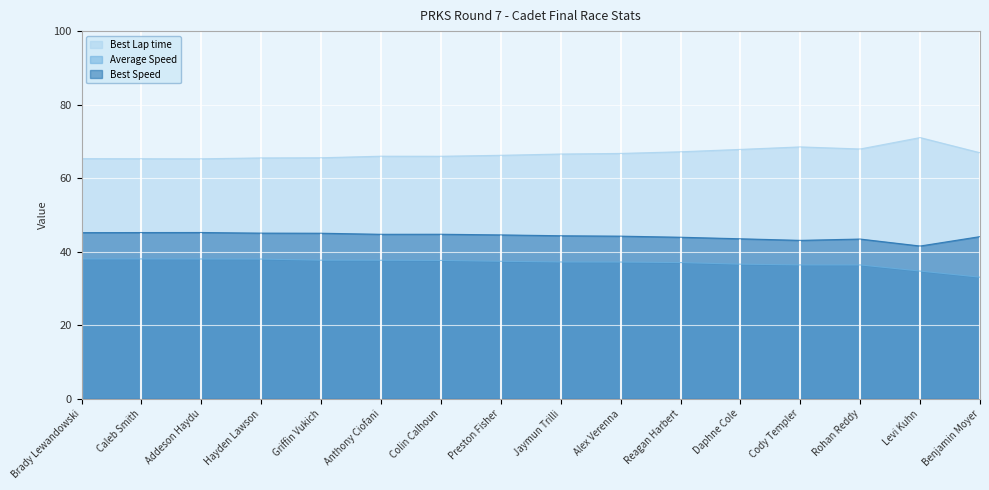

Reading left to right, extract all data points from this chart.

Best Lap time: 65.3	65.3	65.3	65.5	65.6	66.0	66.0	66.2	66.6	66.7	67.2	67.8	68.5	67.9	71.0	66.9
Average Speed: 38.0	38.0	38.0	38.0	37.7	37.7	37.6	37.4	37.2	37.2	37.0	36.6	36.4	36.4	34.7	33.1
Best Speed: 45.2	45.2	45.2	45.1	45.0	44.7	44.8	44.6	44.3	44.2	43.9	43.5	43.1	43.4	41.6	44.1